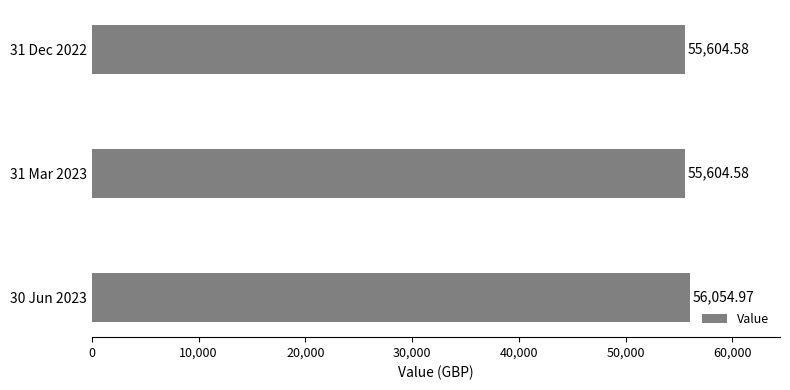

What is the average value?

55754.7